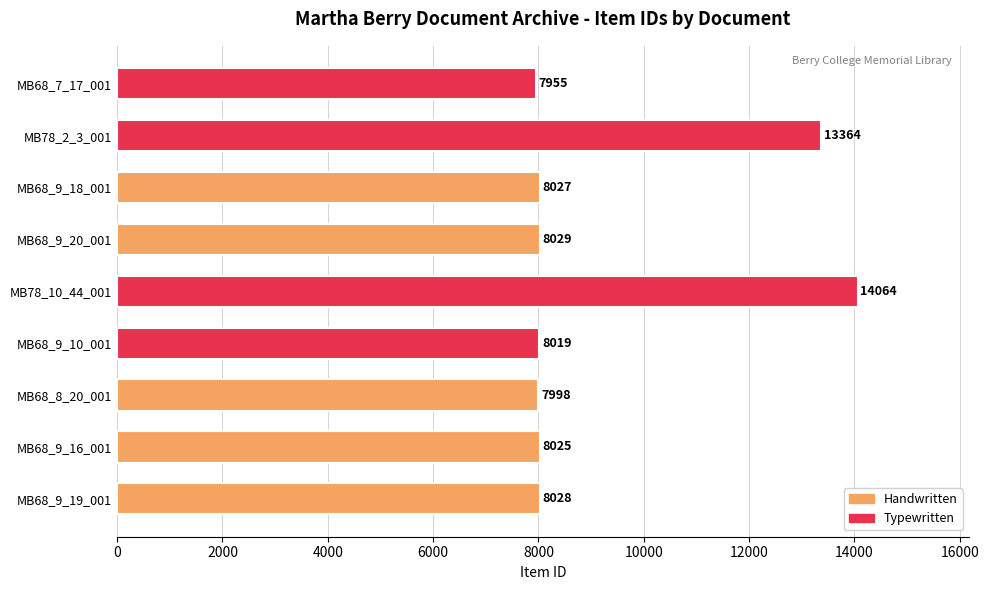

How many bars are there in total?

9